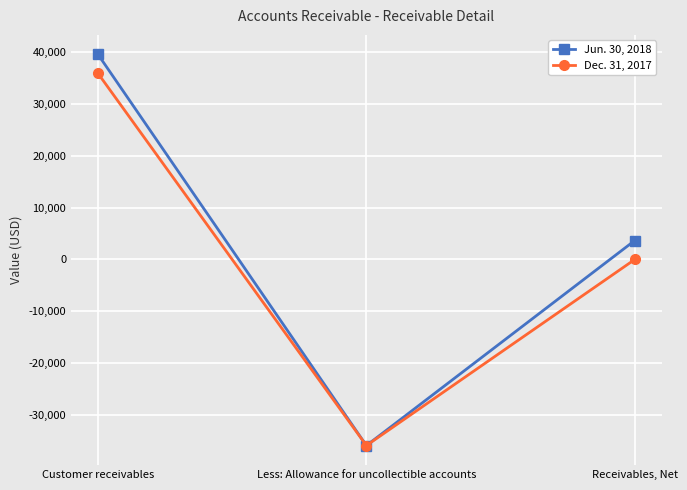

What is the minimum value shown in the chart?

-35821